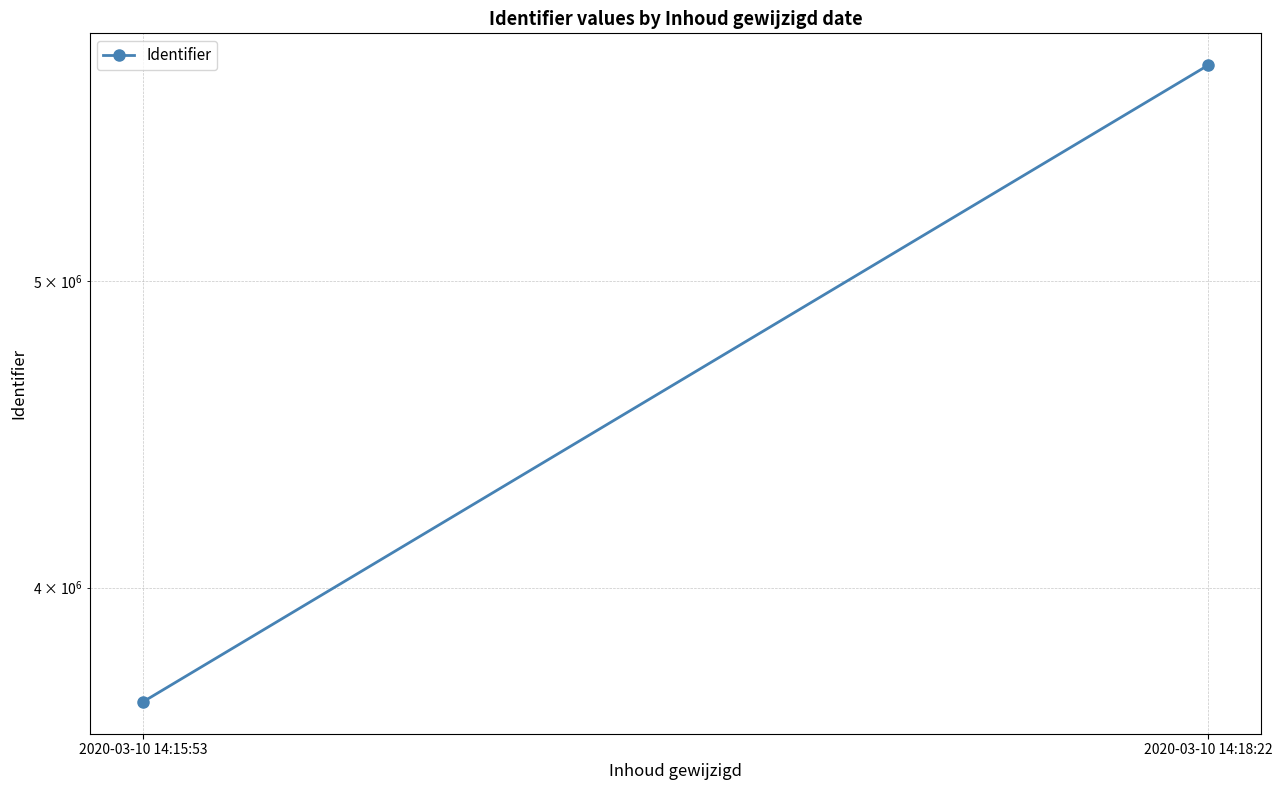

Rank the categories by value from highest to lowest.

2020-03-10 14:18:22, 2020-03-10 14:15:53